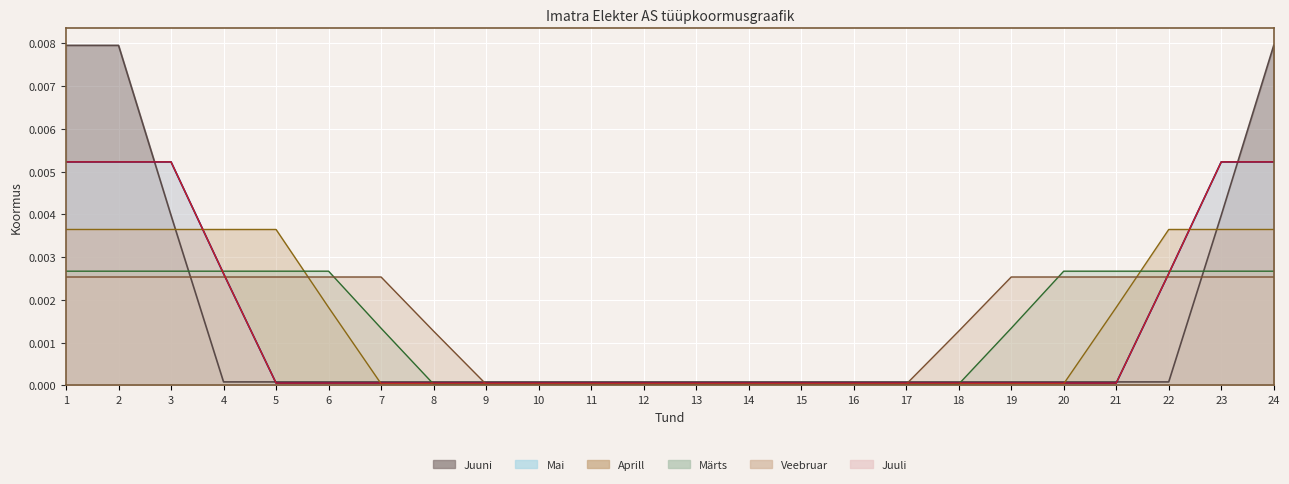

Between which two adjacent categories do Juuni and Juuli first intersect?

2 and 3